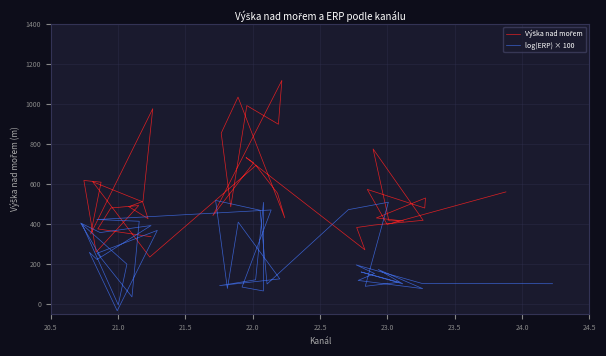

Which series has the largest range (max minus min)?

Výška nad mořem